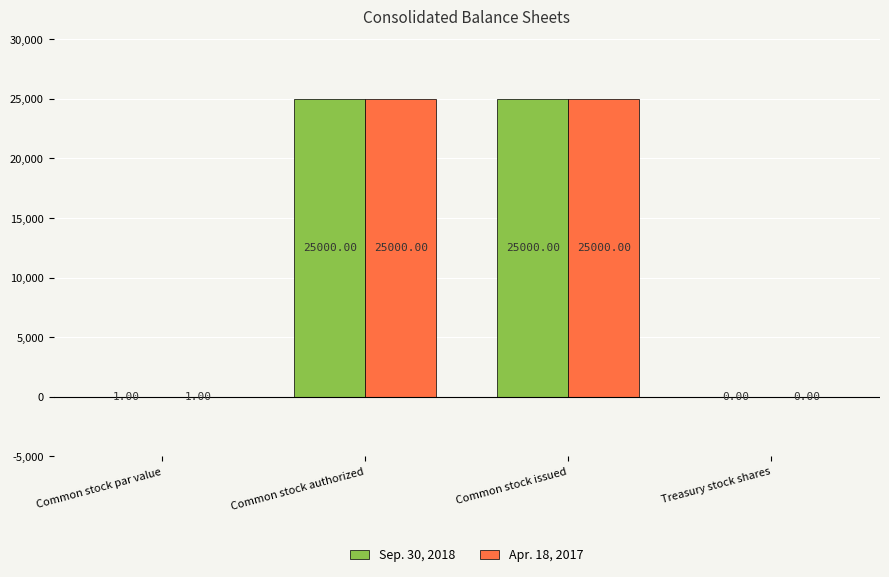

What is the total value across all series at Common stock issued?

50000